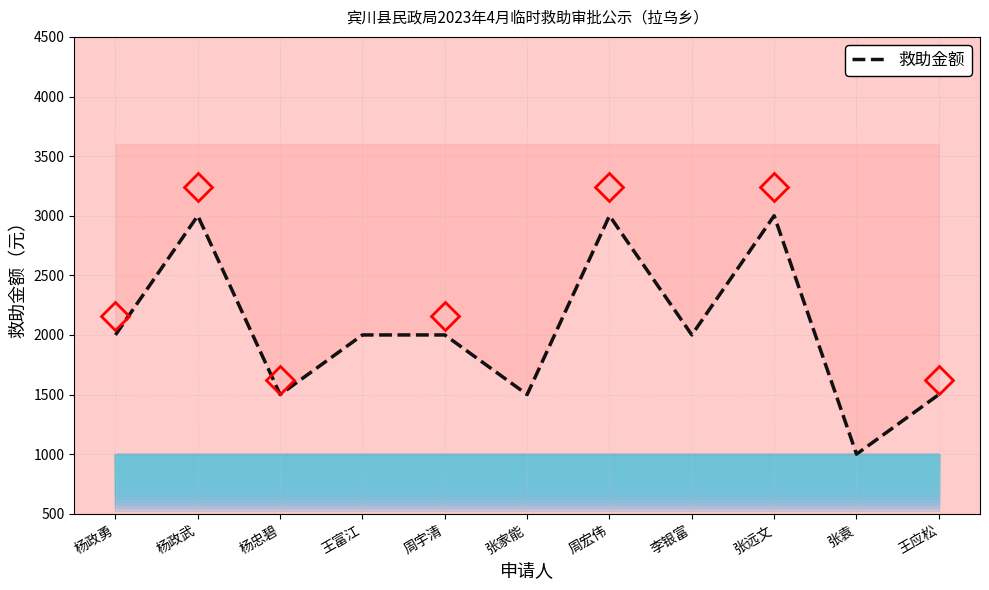

Rank the categories by value from lowest to highest.

张袁, 杨忠碧, 张家能, 王应松, 杨政勇, 王富江, 周宇清, 李银富, 杨政武, 周宏伟, 张远文